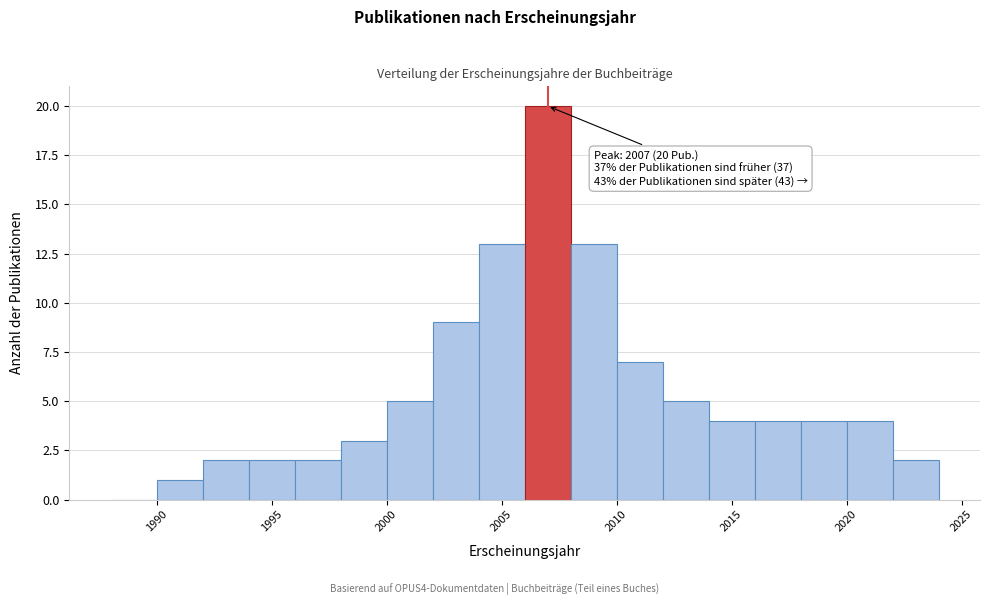

Over which range of the x-axis is the bar tallest?

2006 to 2008